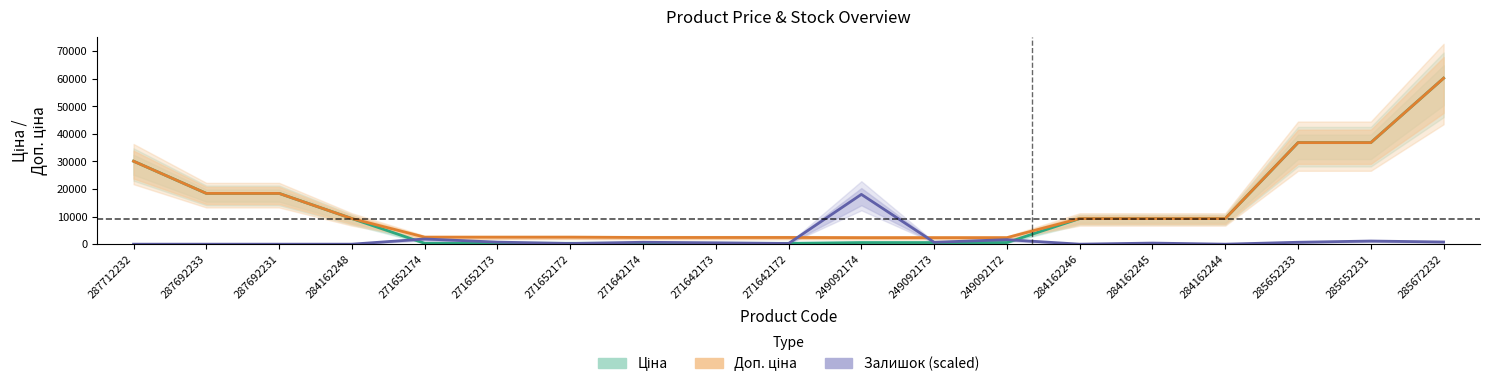

What is the difference between the Залишок (scaled) values at 287692231 and 271642174?

692.8